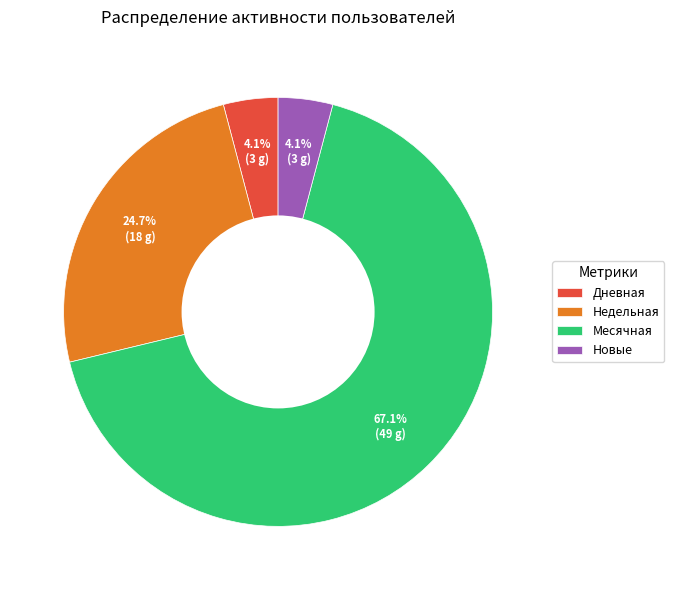

Which slice is the largest?

Месячная